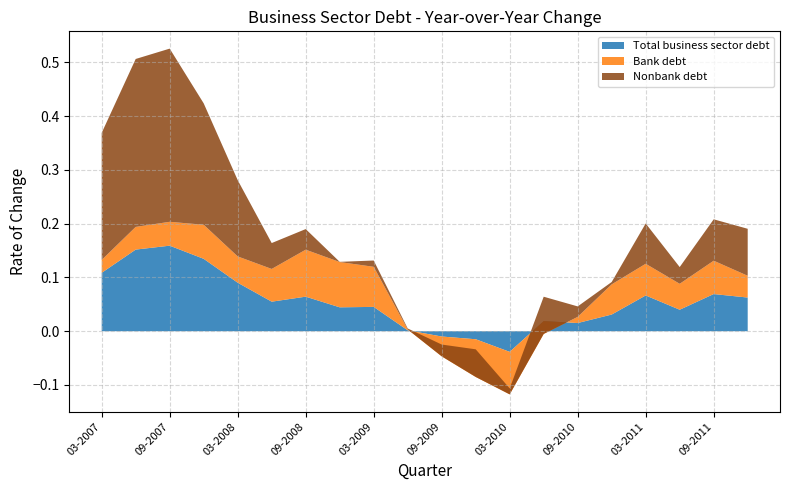

Reading right to left, transcribe all the data shown in this chart.

Total business sector debt: 0.1	0.1	0.0	0.1	0.0	0.0	0.0	-0.0	-0.0	-0.0	0.0	0.0	0.0	0.1	0.1	0.1	0.1	0.2	0.2	0.1
Bank debt: 0.0	0.1	0.0	0.1	0.1	0.0	-0.0	-0.1	-0.1	-0.0	0.0	0.1	0.1	0.1	0.1	0.0	0.1	0.0	0.0	0.0
Nonbank debt: 0.1	0.1	0.0	0.1	0.0	0.0	0.1	0.0	0.1	0.0	0.0	0.0	0.0	0.0	0.0	0.1	0.2	0.3	0.3	0.2